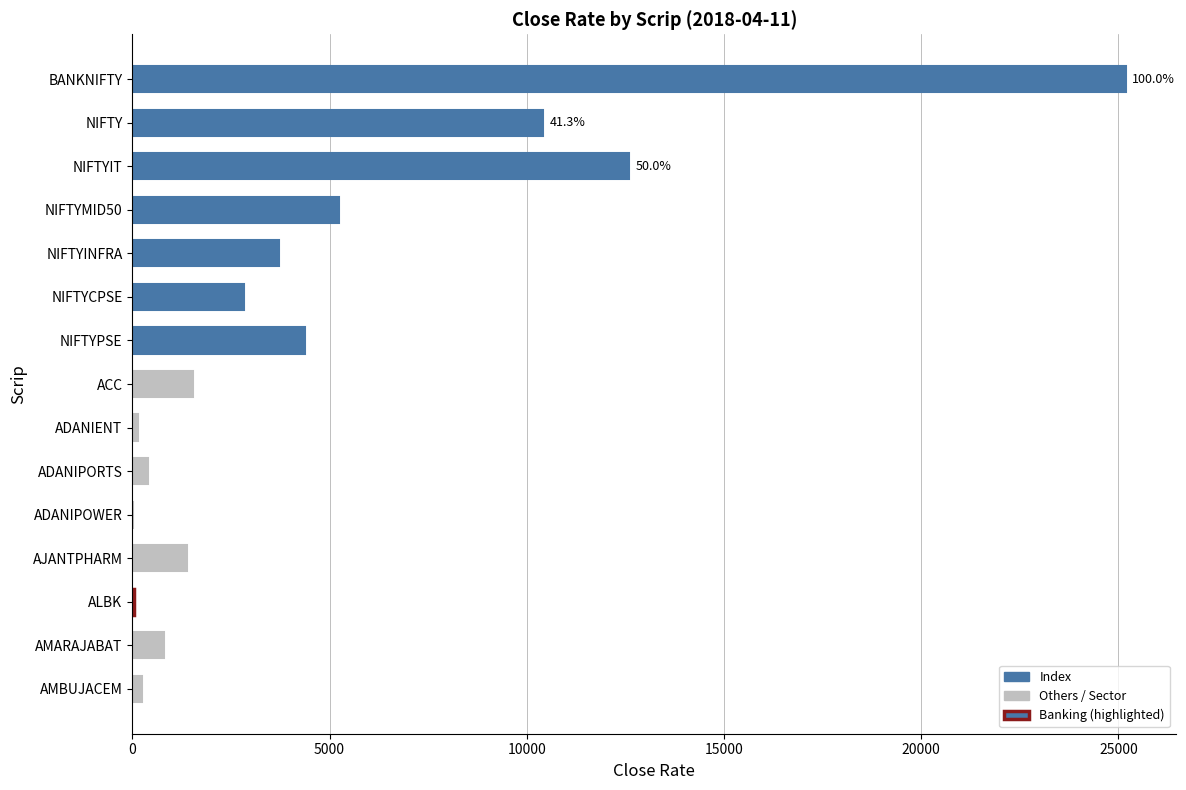

Which has a higher value, ADANIPORTS or ACC?

ACC